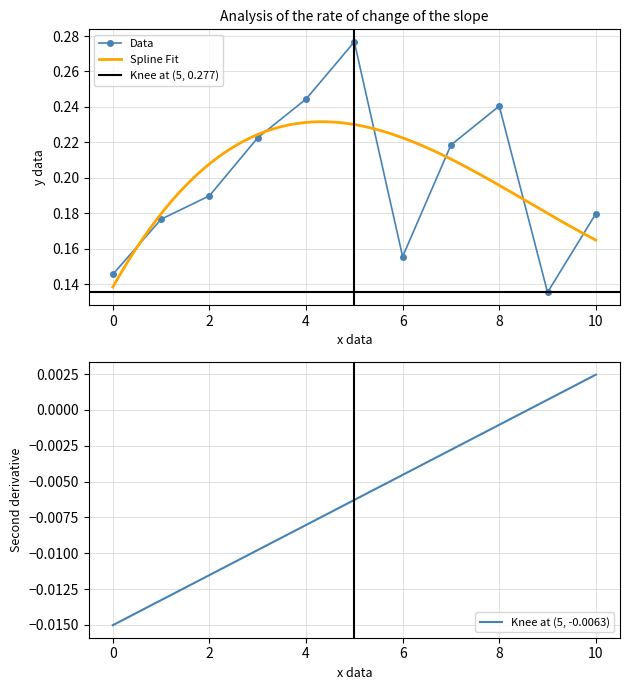

Rank the categories by value from highest to lowest.

5, 4, 8, 3, 7, 2, 10, 1, 6, 0, 9